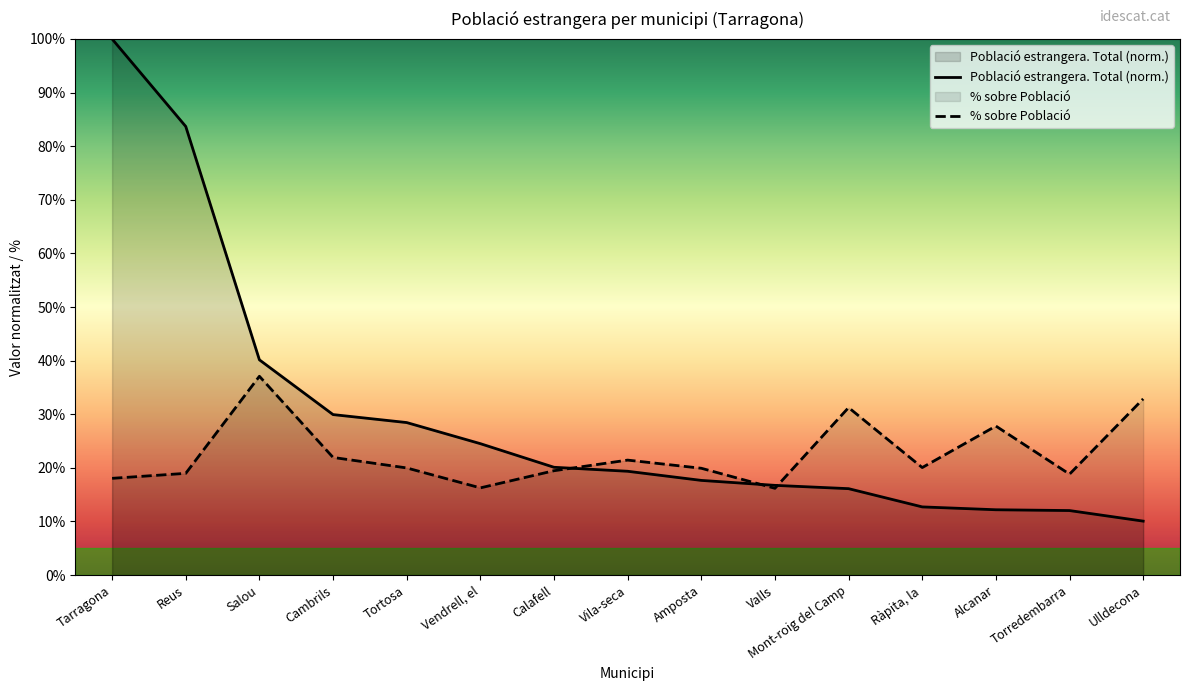

At which category does % sobre Població reach its first local peak?

Salou